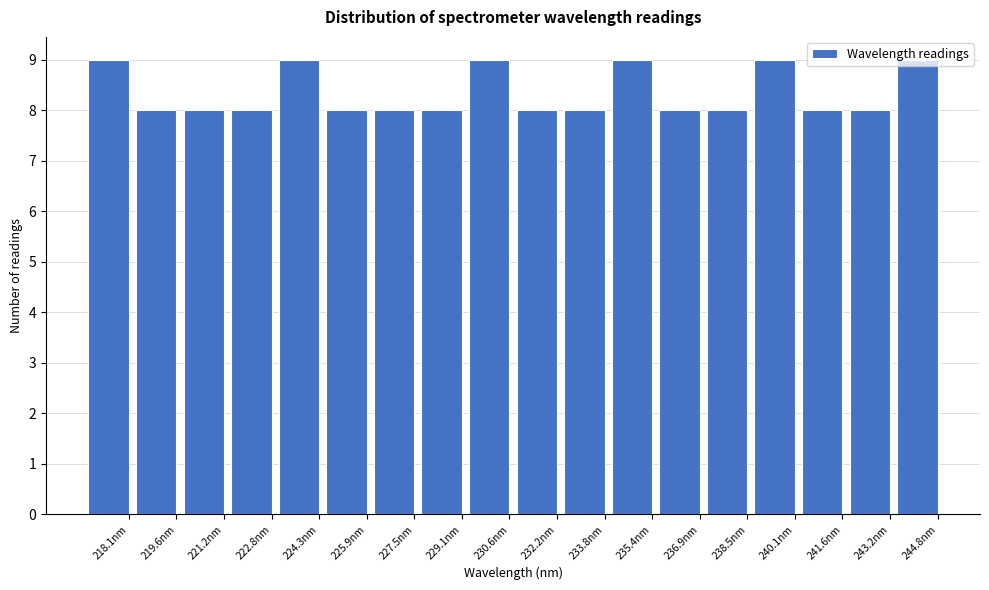

What is the average value?

8